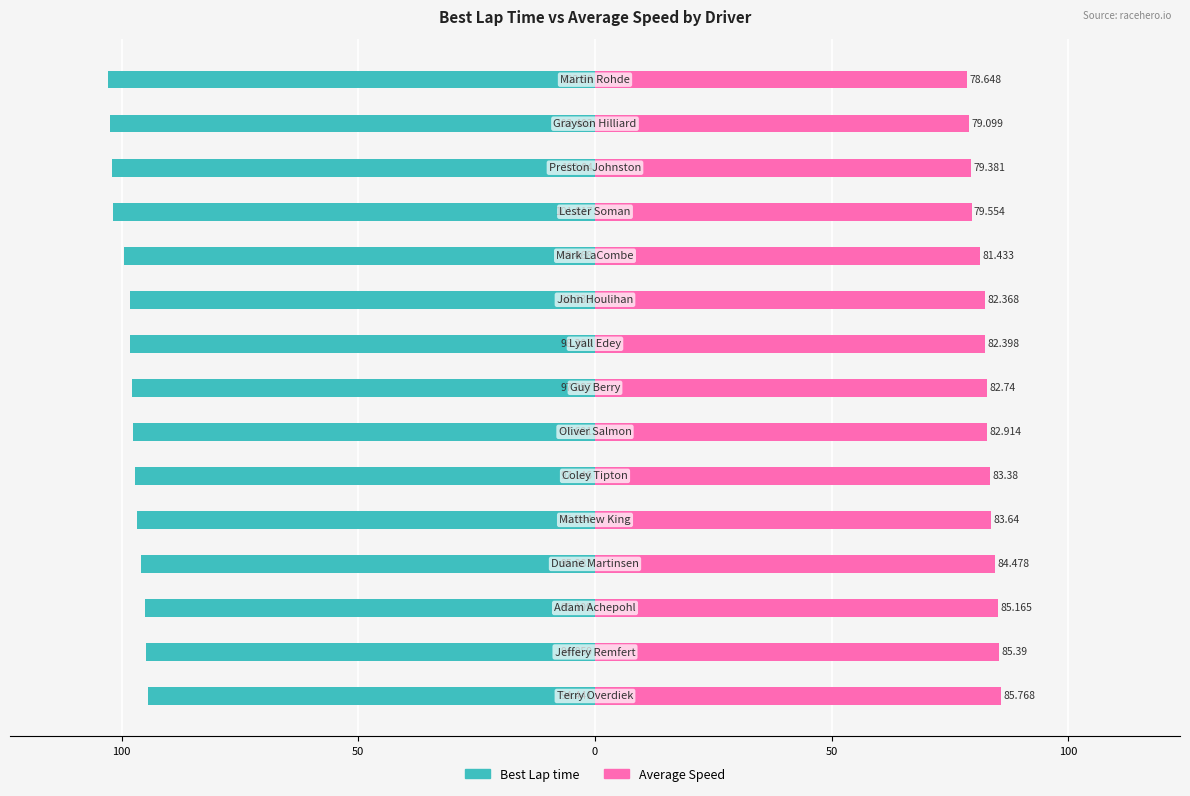

How many bars are there in each group?

2